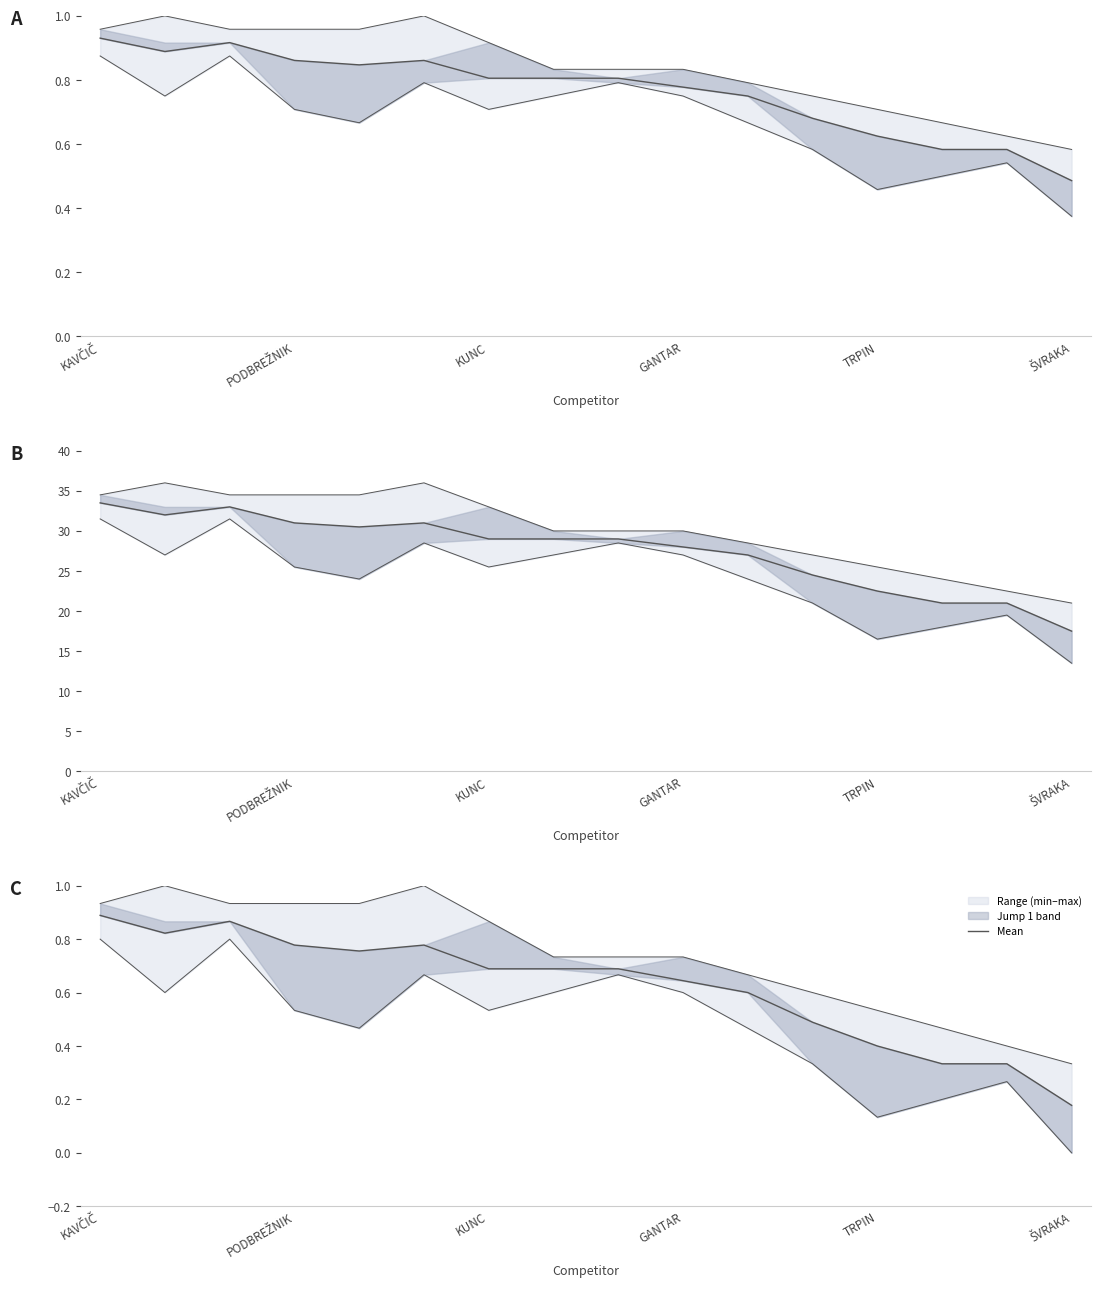

Reading left to right, what are all the values shown in this chart?

0.9	0.8	0.9	0.8	0.8	0.8	0.7	0.7	0.7	0.6	0.6	0.5	0.4	0.3	0.3	0.2